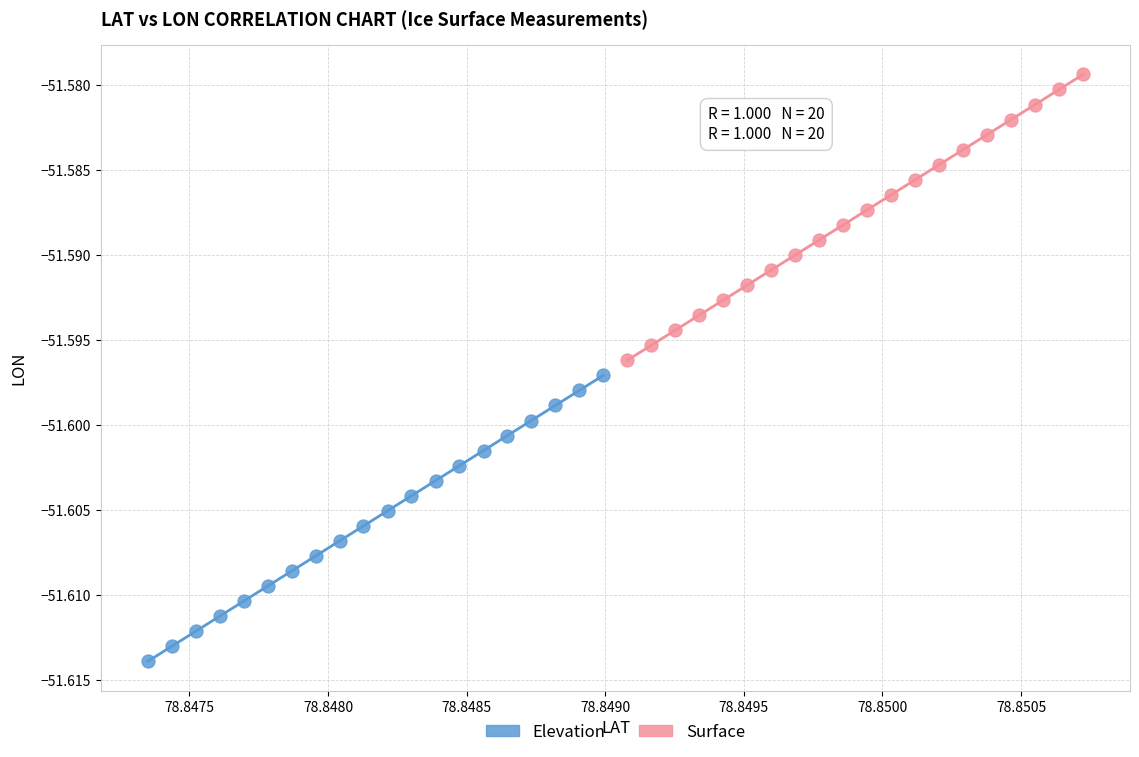

Which series contains the lowest Y value?

Elevation